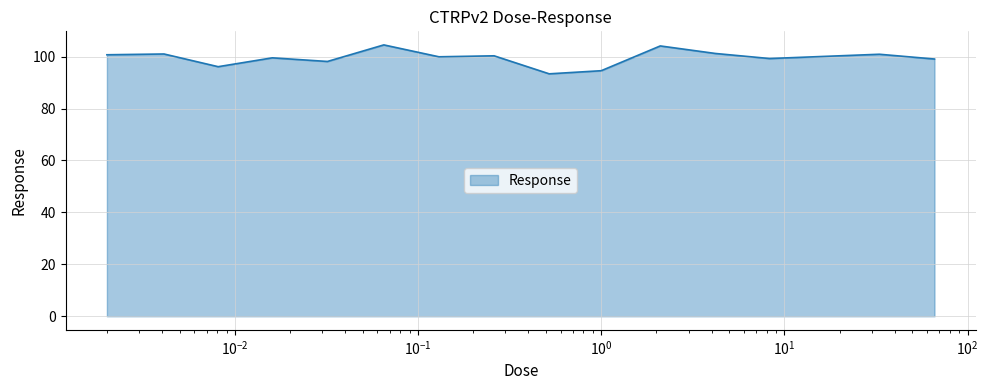

What is the difference between the maximum and minimum values?

11.1